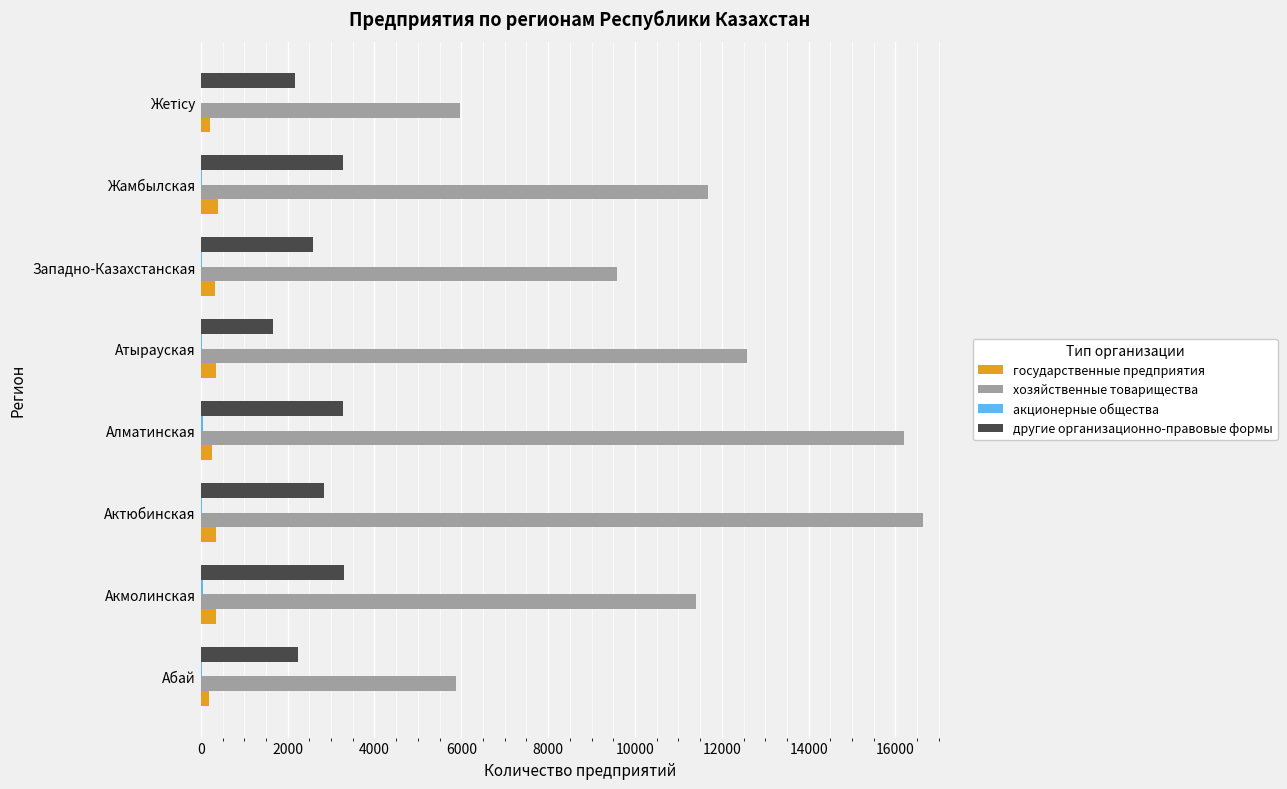

The value of хозяйственные товарищества at Абай is 8833. True or false?

False